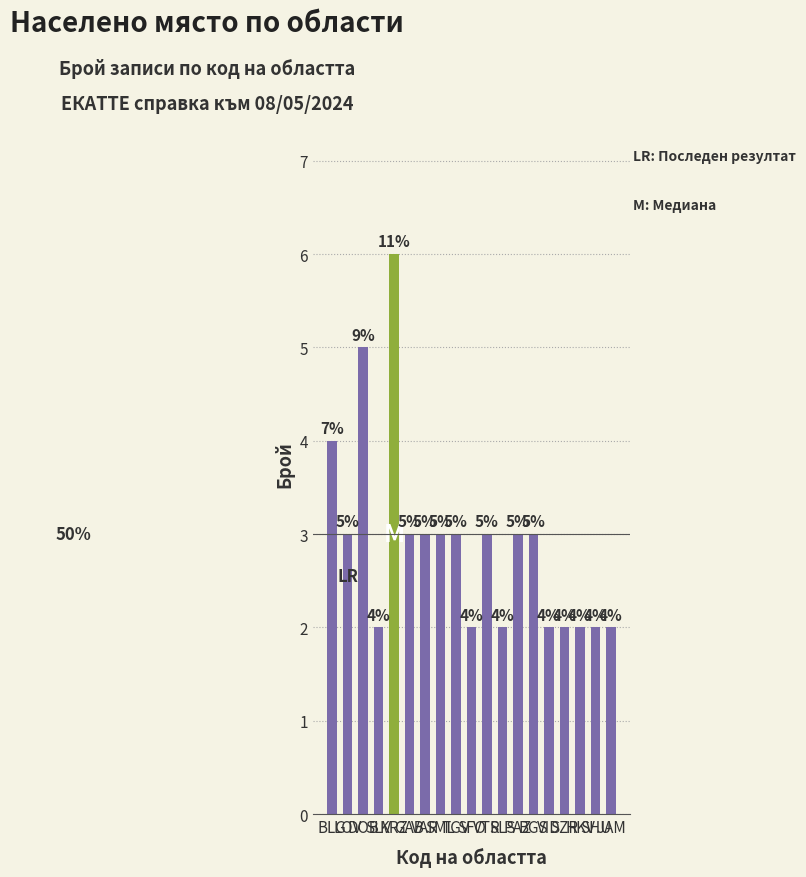

Reading right to left, what are all the values shown in this chart?

JAM=2	SHU=2	HKV=2	SZR=2	VID=2	BGS=3	PAZ=3	SLS=2	VTR=3	SFO=2	TGV=3	SML=3	VAR=3	GAB=3	KRZ=6	SLV=2	DOB=5	LOV=3	BLG=4